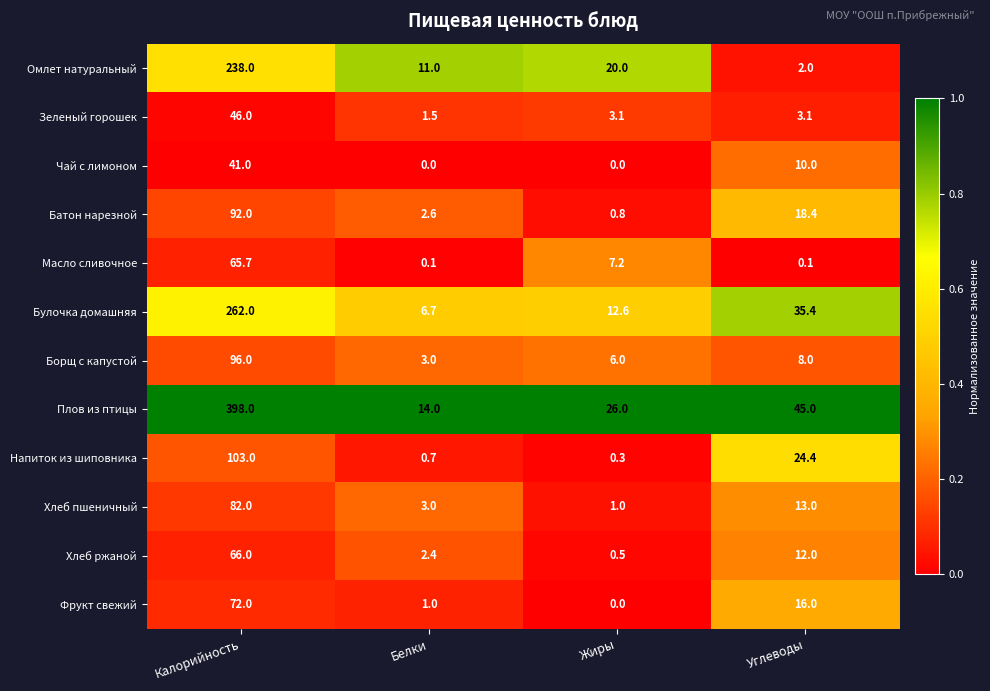

What is the sum of the Булочка домашняя values at Белки and Углеводы?

42.1